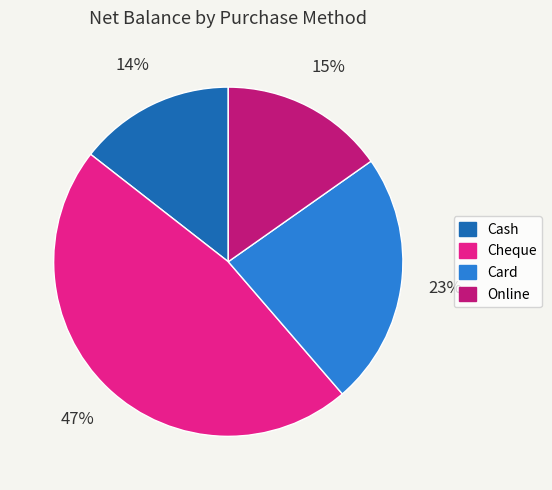

The Card slice represents 23% of the pie. True or false?

True